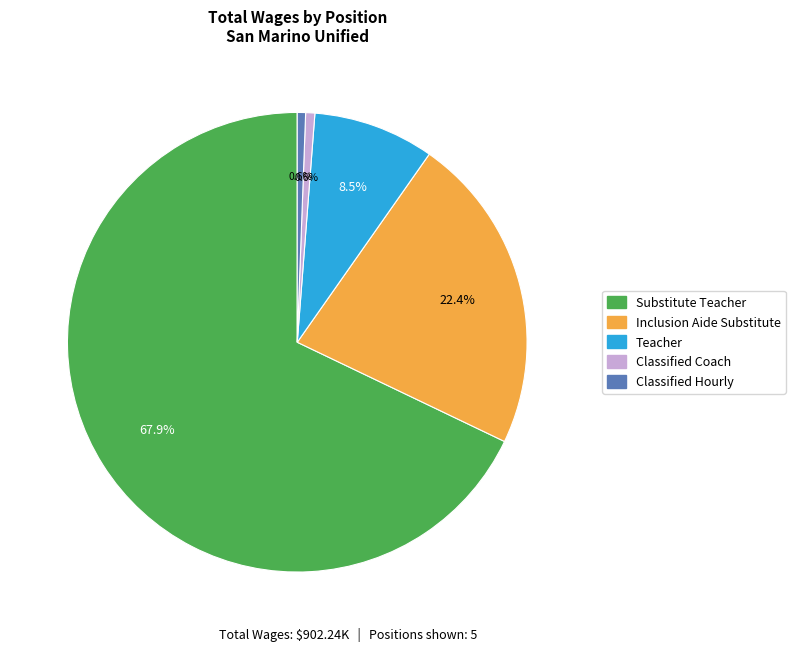

Combined, what portion of the pie is Classified Hourly and Inclusion Aide Substitute?

22.9%